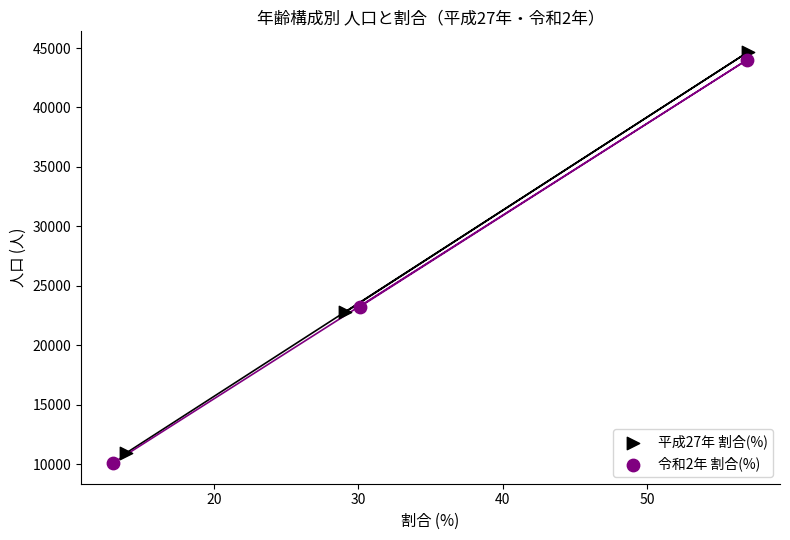

Which series has the largest Y range (max minus min)?

令和2年 割合(%)